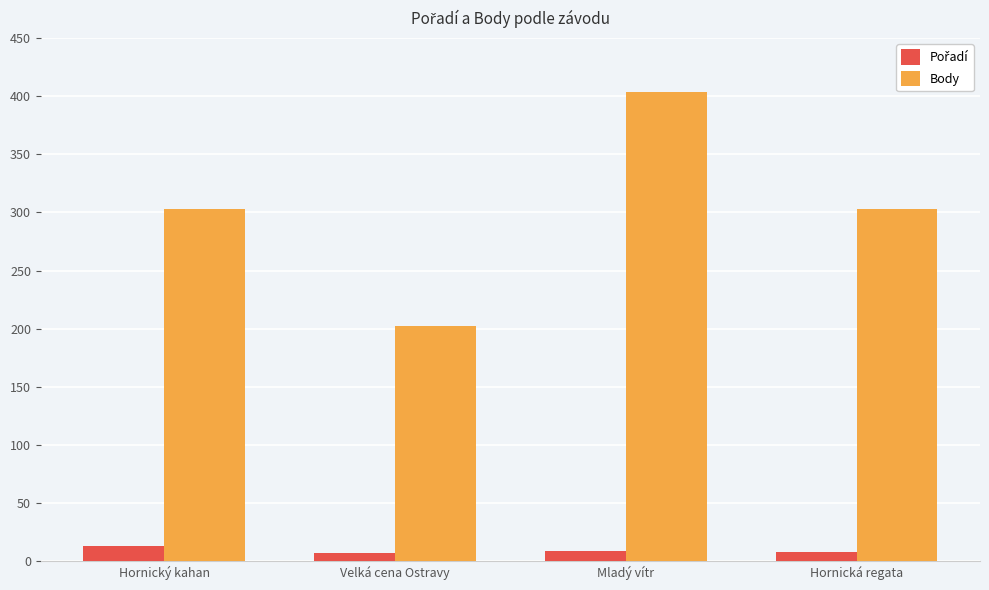

Between Velká cena Ostravy and Hornická regata, which series saw the biggest shift?

Body